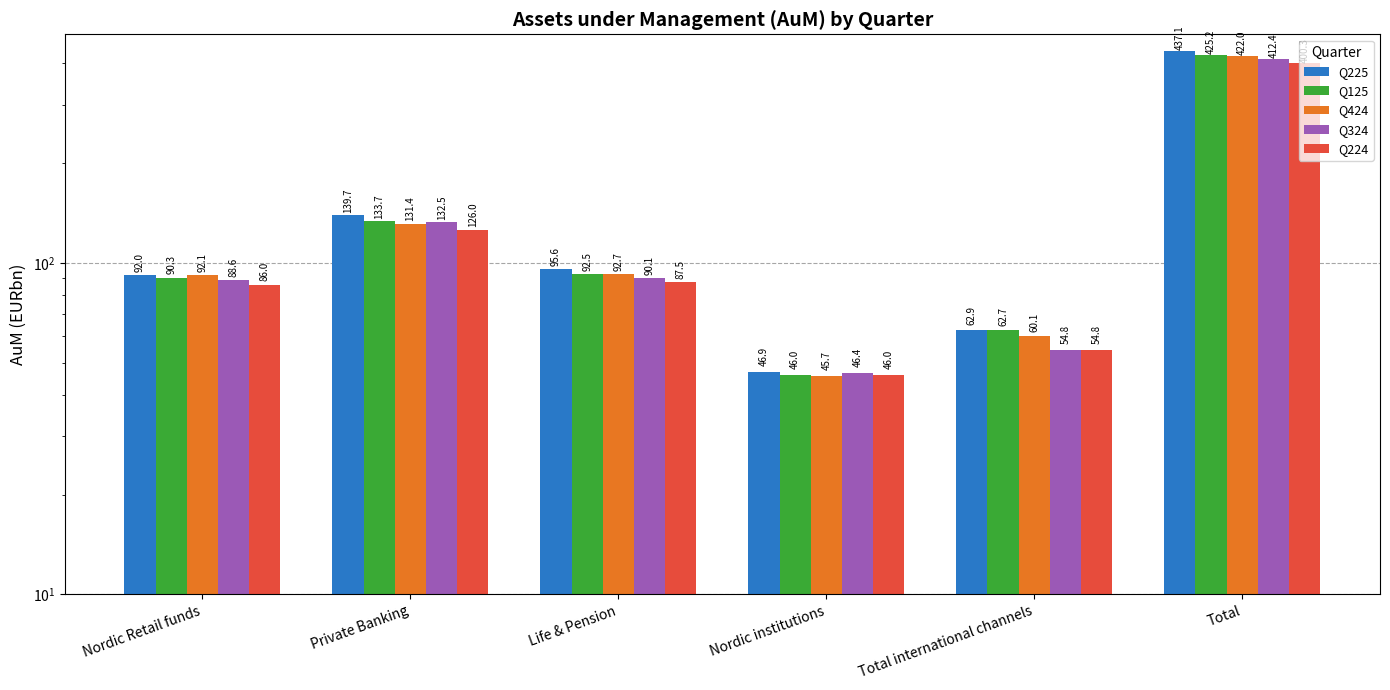

What position from the right is Total international channels?

2